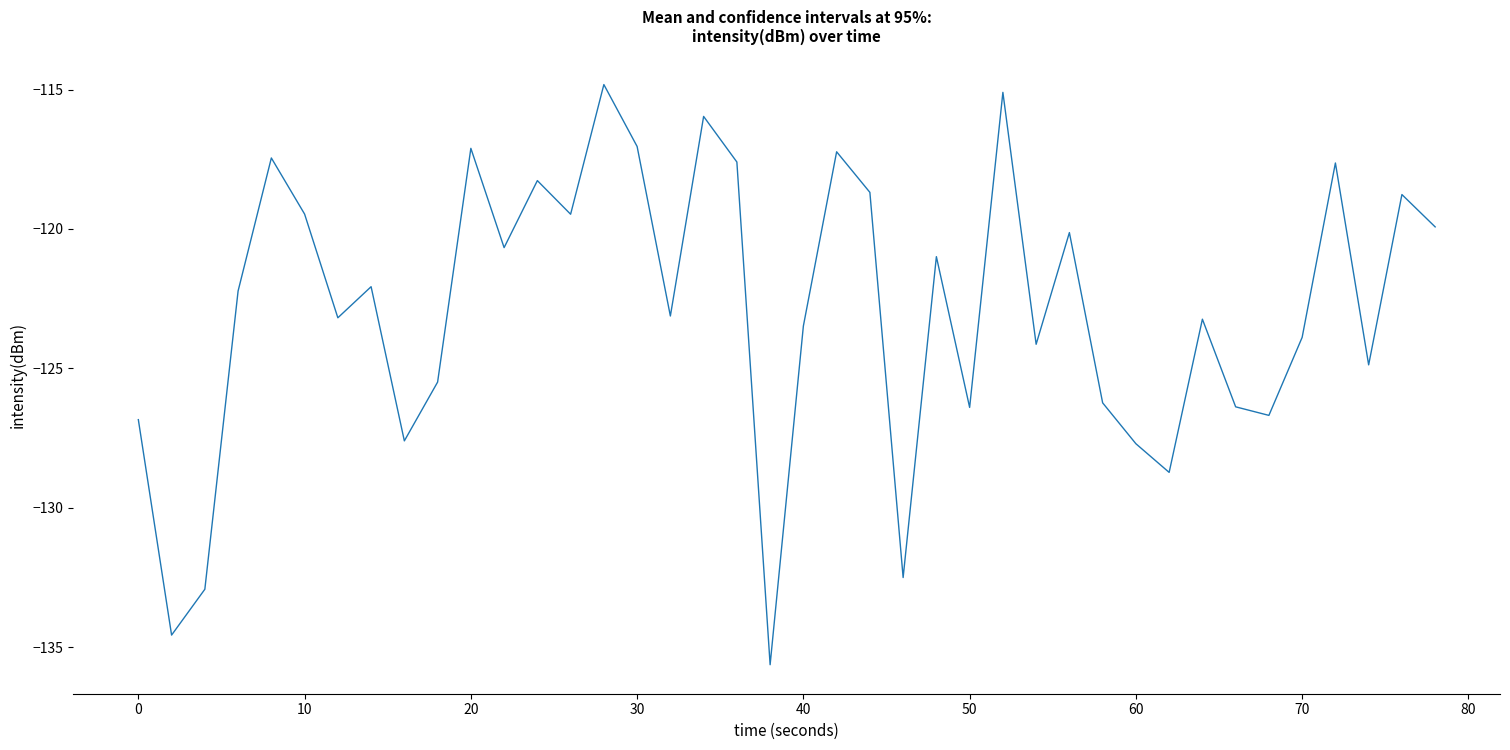

What is the sum of all values?

-4914.2